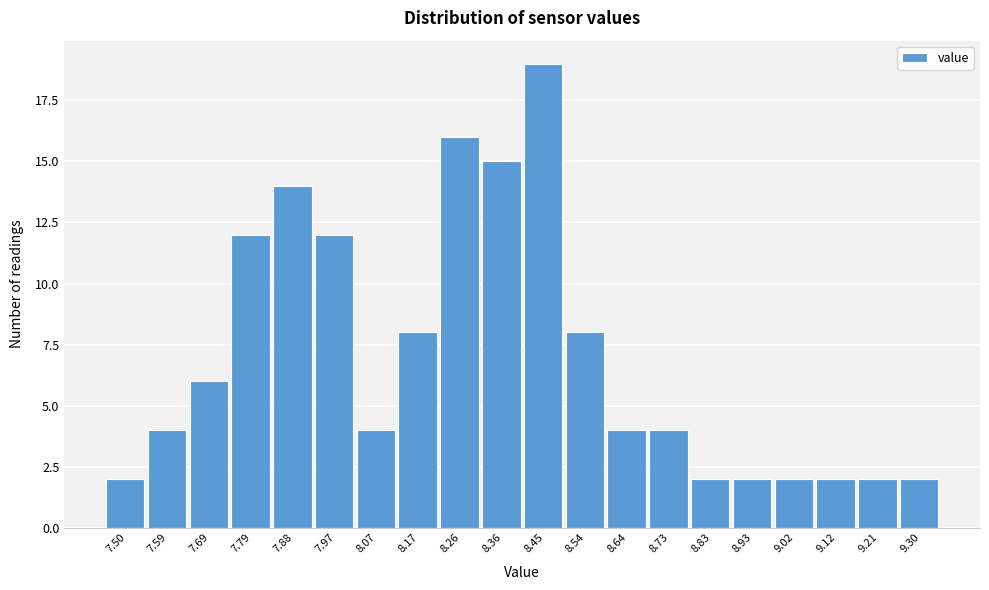

Reading left to right, what are all the values shown in this chart?

2	4	6	12	14	12	4	8	16	15	19	8	4	4	2	2	2	2	2	2